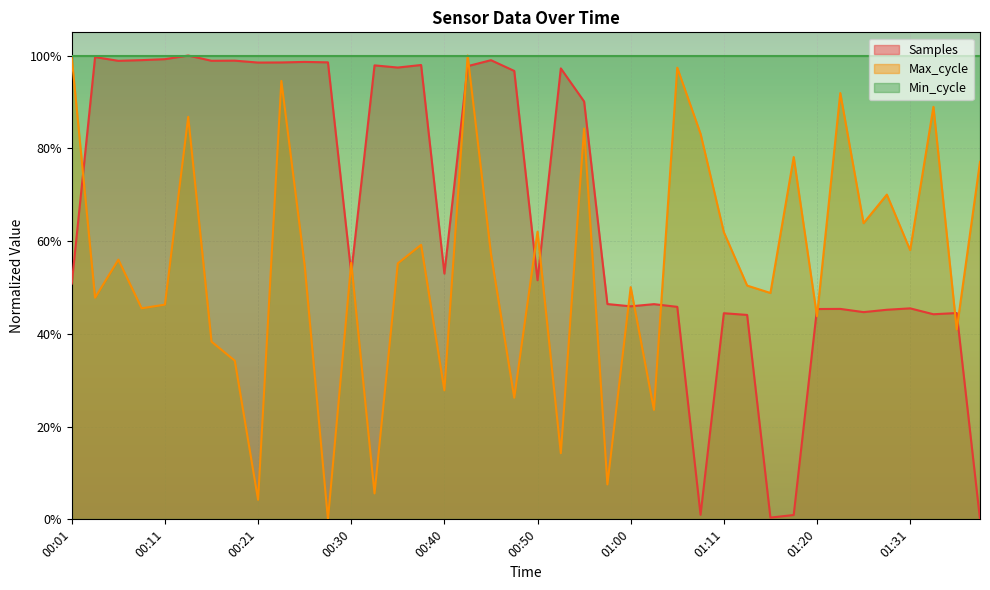

At how many categories does at least one series exceed 0?

40